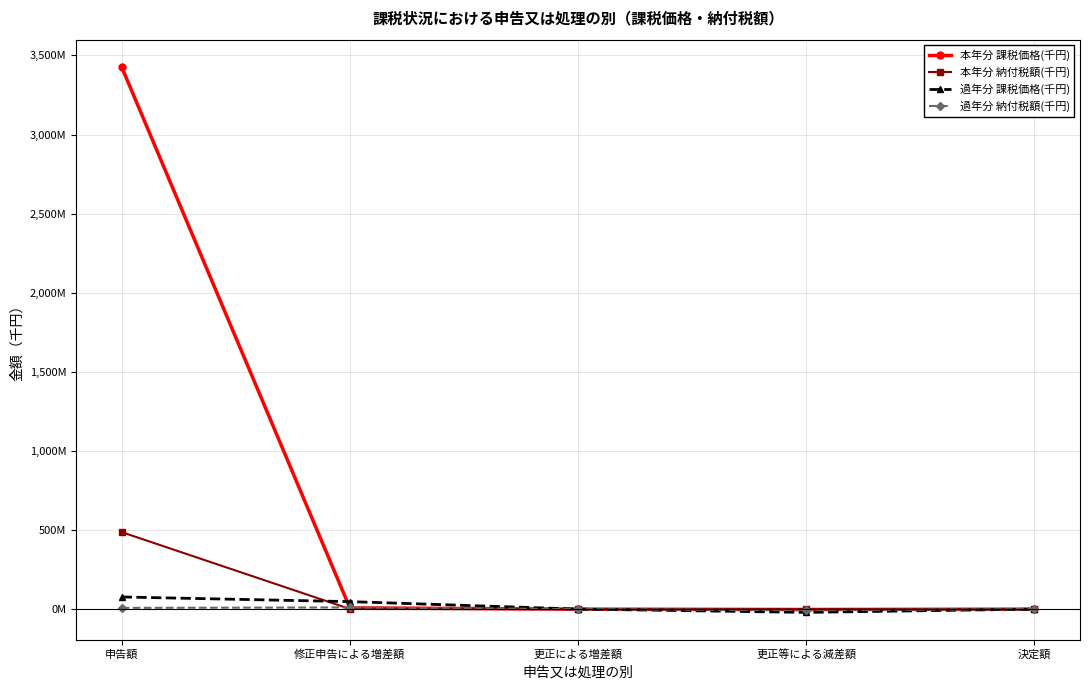

What are all the series names shown in the legend?

本年分 課税価格(千円), 本年分 納付税額(千円), 過年分 課税価格(千円), 過年分 納付税額(千円)